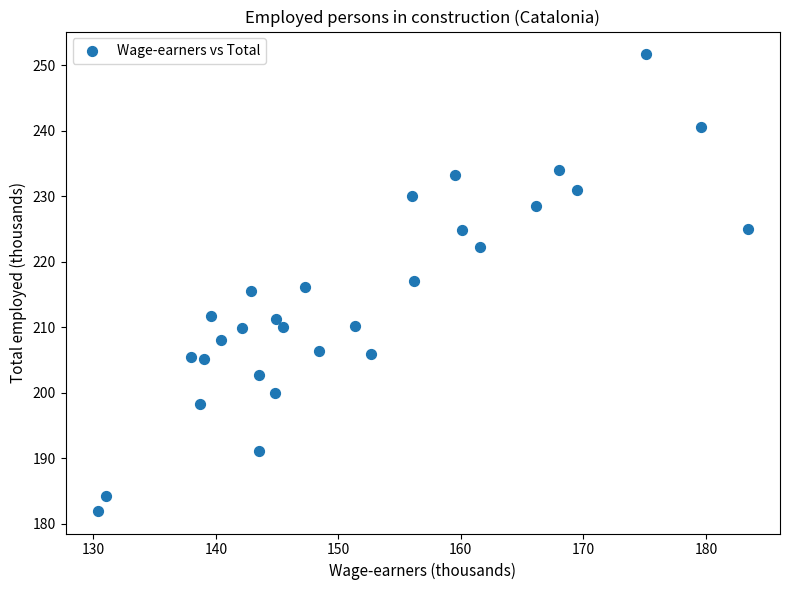

What is the range of X values (max minus min)?

53.0